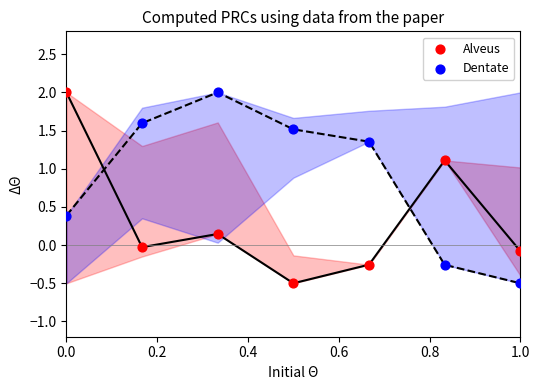

What is the X range (max minus min) for the scatter plot?

1.0